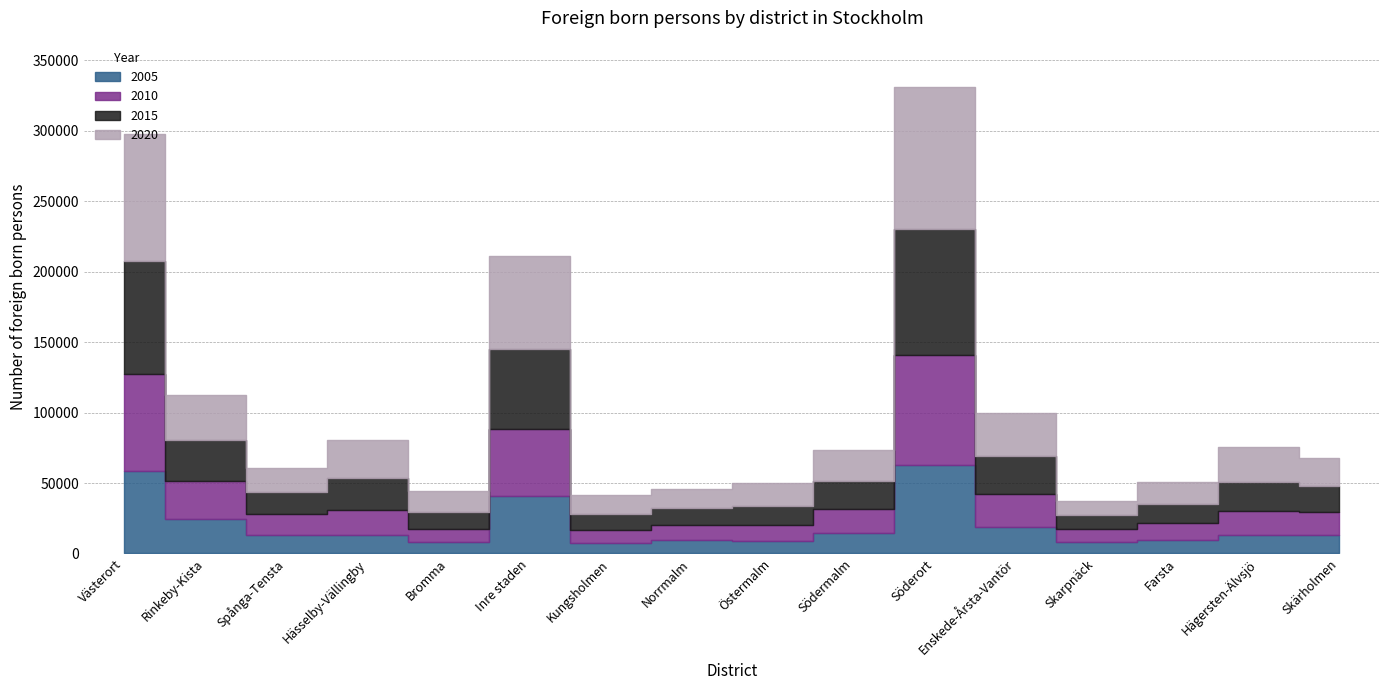

Reading left to right, transcribe all the data shown in this chart.

2005: Västerort=58733	Rinkeby-Kista=24702	Spånga-Tensta=13042	Hässelby-Vällingby=13137	Bromma=7852	Inre staden=40460	Kungsholmen=7374	Norrmalm=9237	Östermalm=9175	Södermalm=14674	Söderort=62578	Enskede-Årsta-Vantör=18705	Skarpnäck=7951	Farsta=9559	Hägersten-Älvsjö=13400	Skärholmen=12963
2010: Västerort=68808	Rinkeby-Kista=26753	Spånga-Tensta=14901	Hässelby-Vällingby=17656	Bromma=9498	Inre staden=48119	Kungsholmen=8964	Norrmalm=10684	Östermalm=11293	Södermalm=17178	Söderort=78164	Enskede-Årsta-Vantör=23371	Skarpnäck=9403	Farsta=12025	Hägersten-Älvsjö=16978	Skärholmen=16387
2015: Västerort=79840	Rinkeby-Kista=28892	Spånga-Tensta=15692	Hässelby-Vällingby=22841	Bromma=12415	Inre staden=56202	Kungsholmen=11760	Norrmalm=12070	Östermalm=12963	Södermalm=19409	Söderort=89552	Enskede-Årsta-Vantör=26982	Skarpnäck=9992	Farsta=13868	Hägersten-Älvsjö=20257	Skärholmen=18453
2020: Västerort=89957	Rinkeby-Kista=31958	Spånga-Tensta=16687	Hässelby-Vällingby=26662	Bromma=14650	Inre staden=66103	Kungsholmen=13195	Norrmalm=14121	Östermalm=16270	Södermalm=22517	Söderort=100456	Enskede-Årsta-Vantör=30650	Skarpnäck=9974	Farsta=15318	Hägersten-Älvsjö=24729	Skärholmen=19785